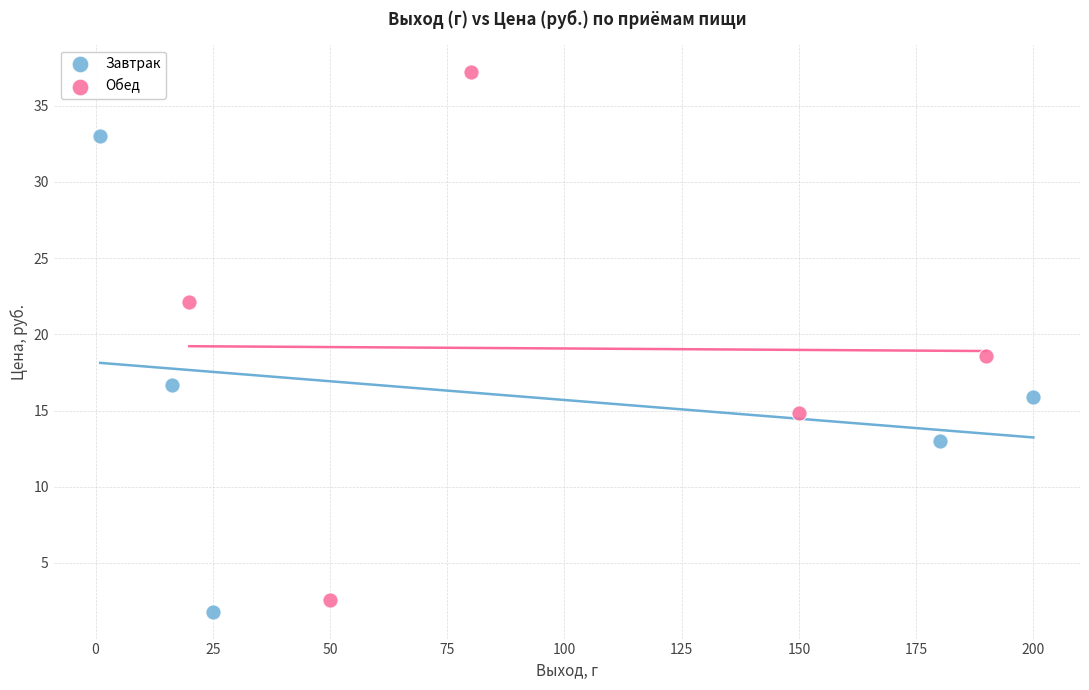

Which series contains the highest Y value?

Обед